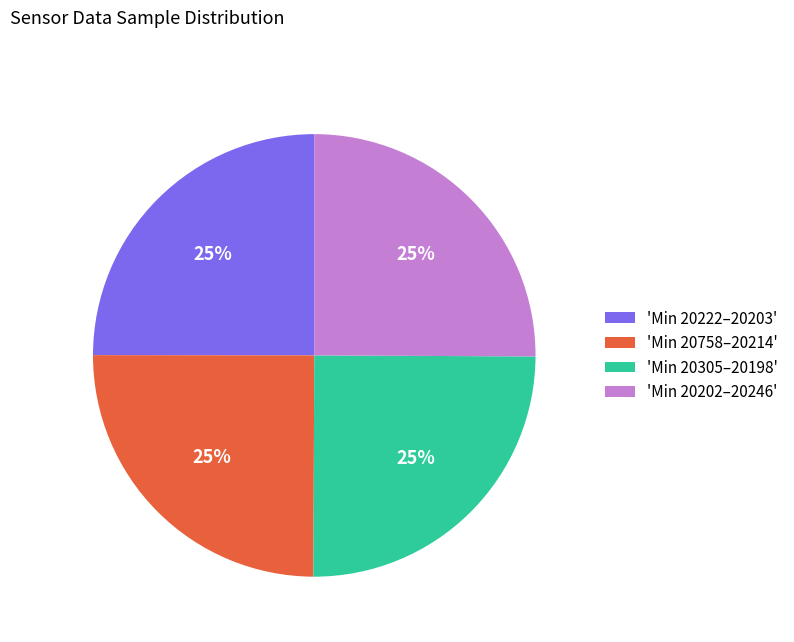

To the nearest percent, what portion does 'Min 20222–20203' represent?

25%